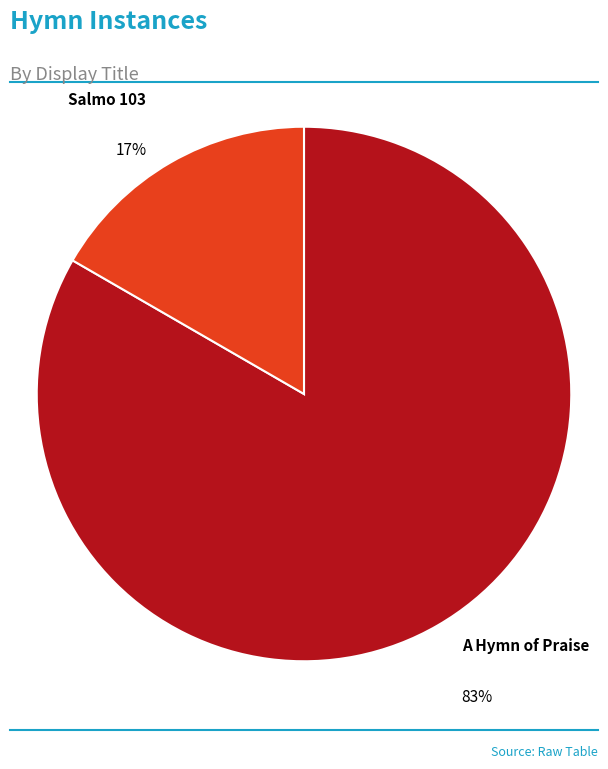

True or false: A Hymn of Praise accounts for 83% of the total.

True